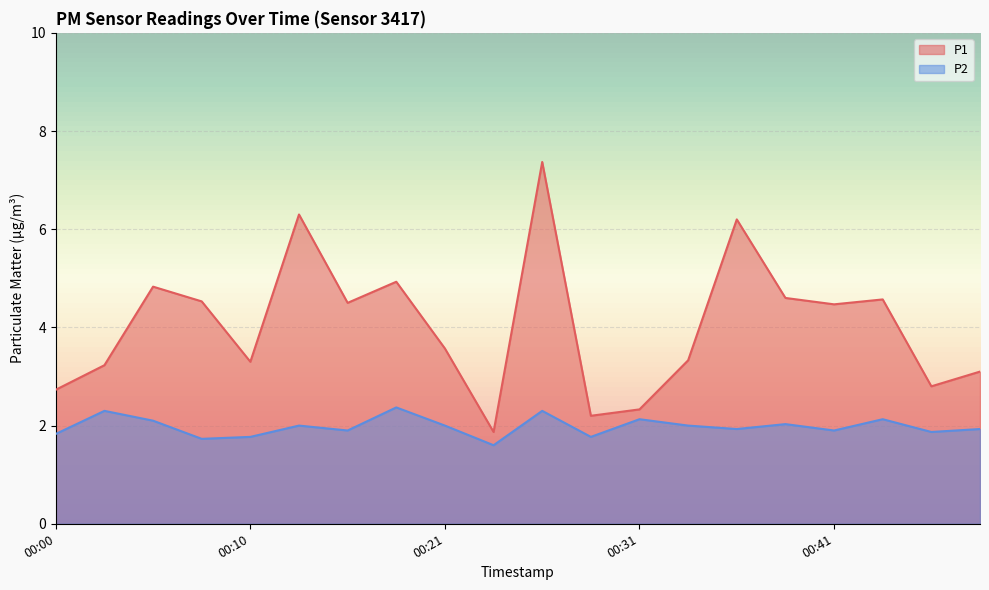

What is the maximum value for P1?

7.4